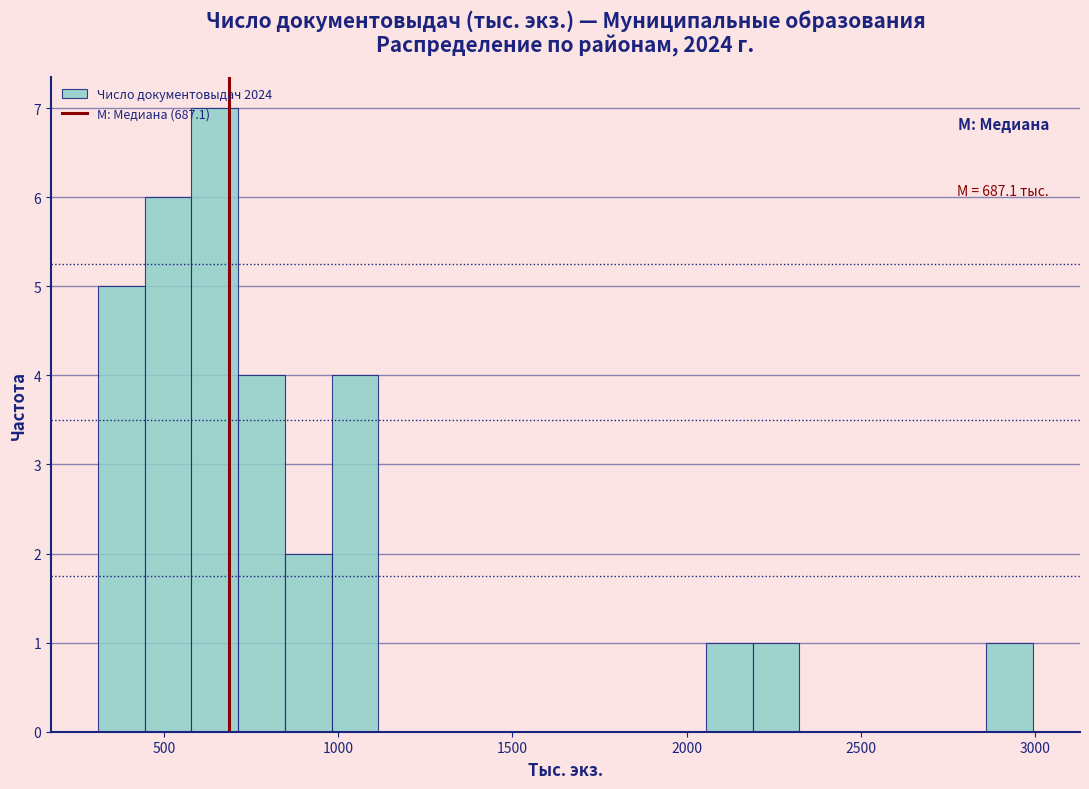

Around what value on the x-axis is the tallest bar? Give the approximate position of its centre, as read against the axis.

650